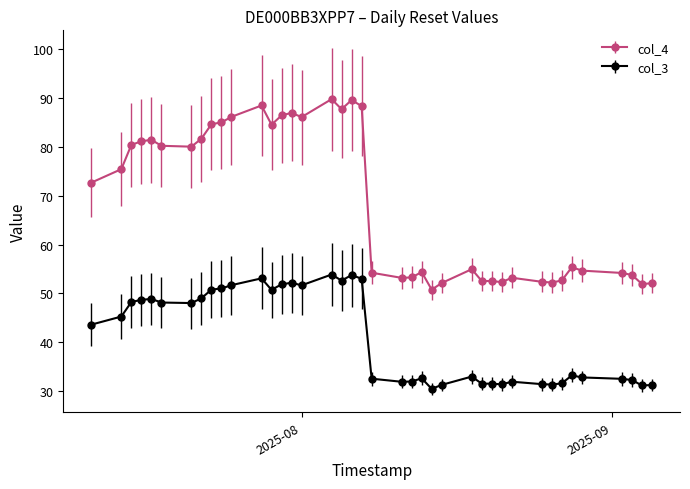

What is the maximum value shown in the chart?

89.8